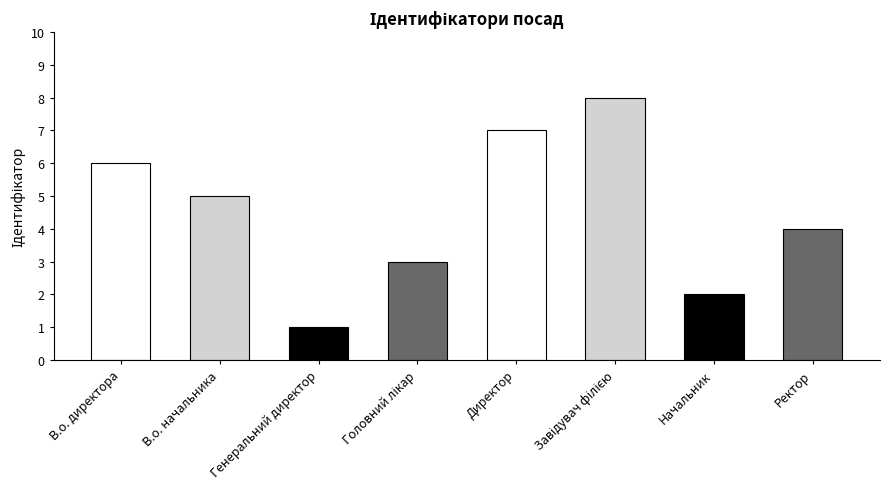

What is the smallest value displayed?

1